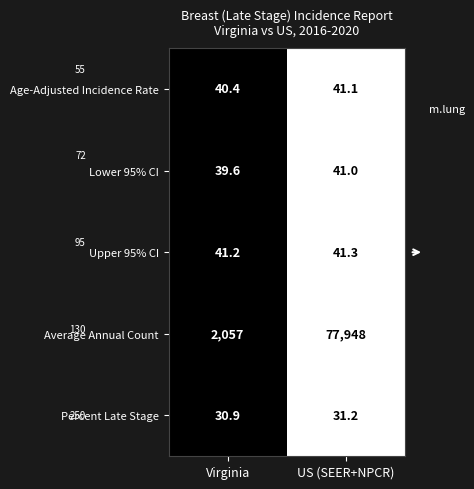

What is the highest value of the Lower 95% CI series?

41.0